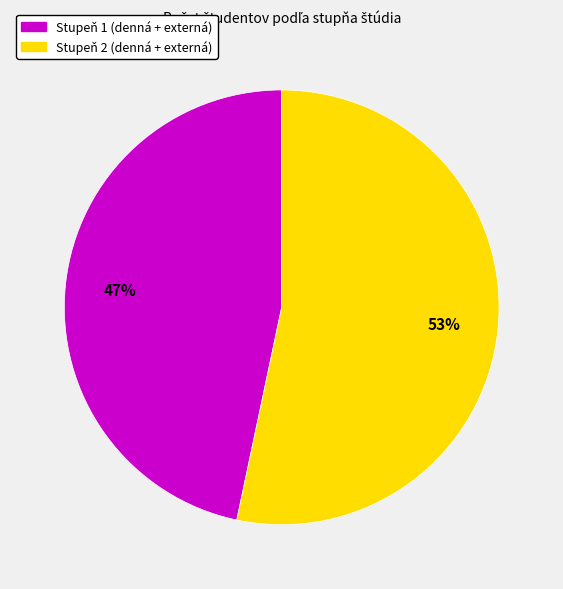

To the nearest percent, what is the combined percentage of Stupeň 2 (denná + externá) and Stupeň 1 (denná + externá)?

100%